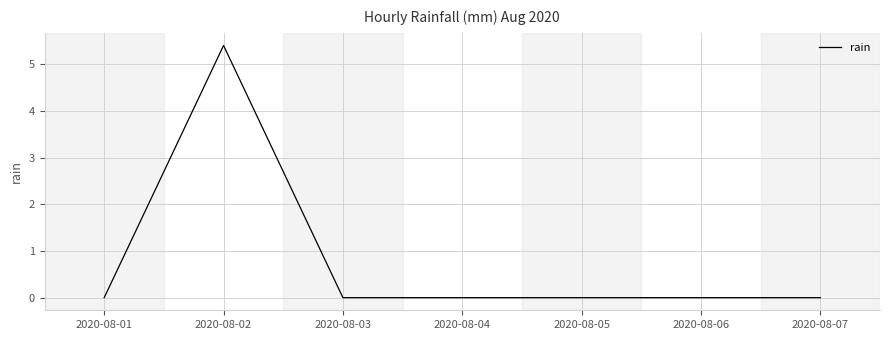

Which category has the highest value across all series?

2020-08-02